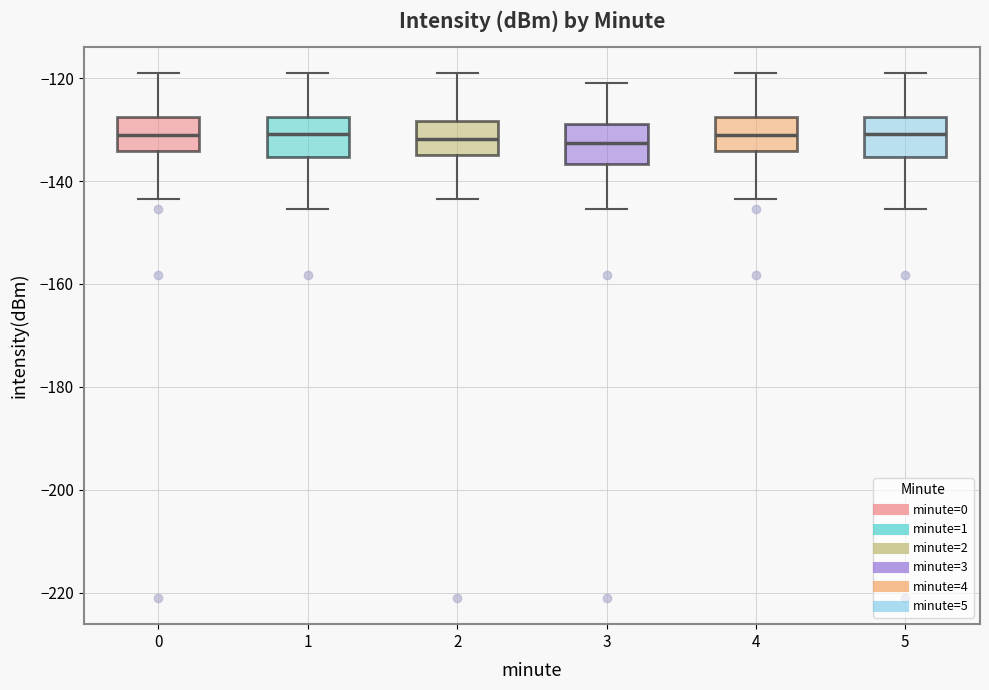

Reading left to right, read every box against the y-axis: the position of its median line, the range the box covers, and the ends of its whiskers. The values are not printed on the chart, so give them approximately, as read against the axis.

0: median -132, box -134 to -128, whiskers -144 to -118
1: median -130, box -136 to -128, whiskers -146 to -118
2: median -132, box -134 to -128, whiskers -144 to -118
3: median -132, box -136 to -128, whiskers -146 to -120
4: median -132, box -134 to -128, whiskers -144 to -118
5: median -130, box -136 to -128, whiskers -146 to -118